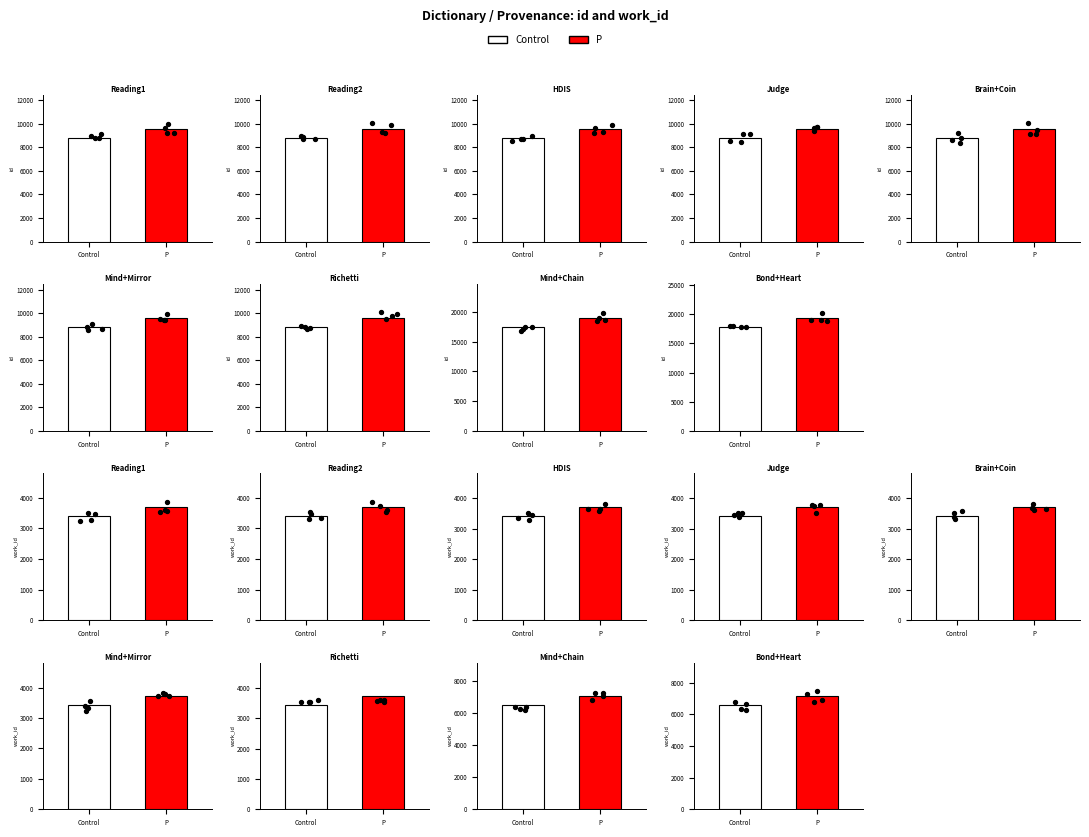

Which series has the widest spread of Y values?

id